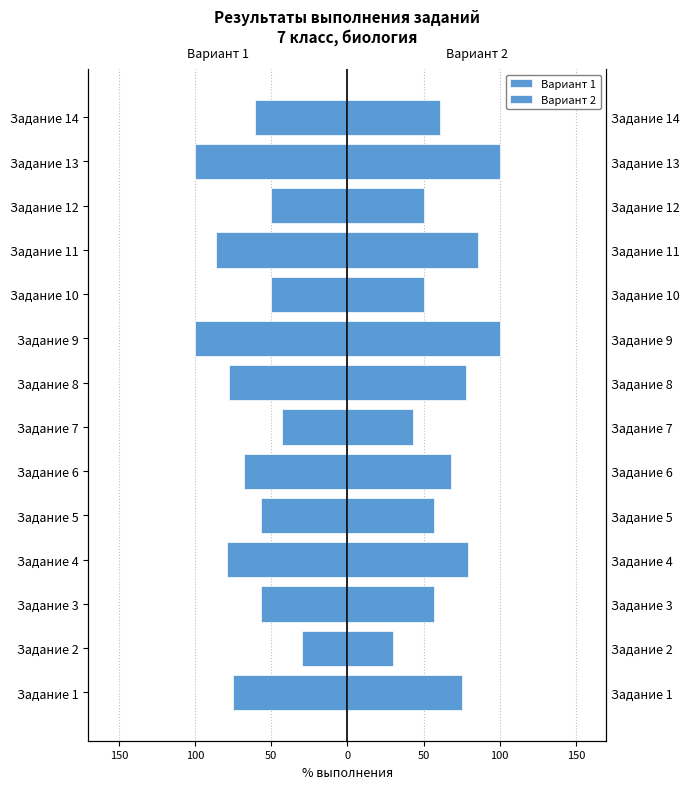

What is the average value of the Вариант 2 series?

67